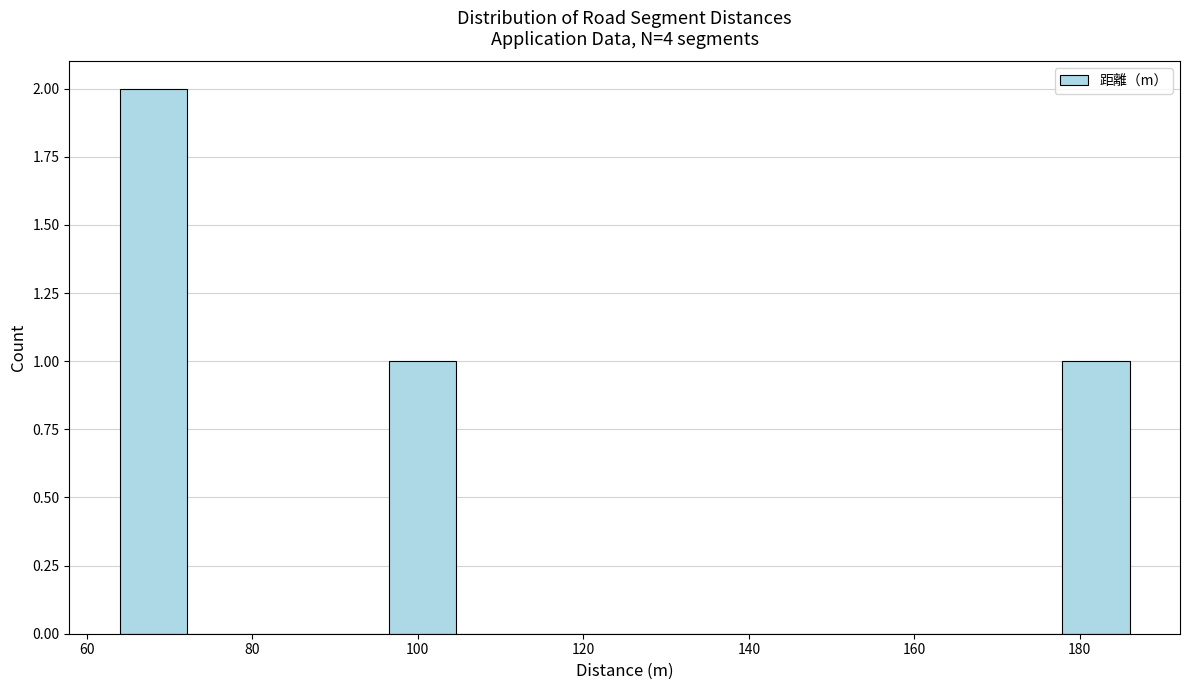

Reading left to right, transcribe this chart: for each bar, give the range it covers on the x-axis and its height. Neither the bar edges nor the heights are printed on the chart, so give them approximately, as read against the axes.

64 to 72: 2
72 to 80: 0
80 to 88: 0
88 to 96: 0
96 to 104: 1
104 to 112: 0
112 to 120: 0
120 to 130: 0
130 to 138: 0
138 to 146: 0
146 to 154: 0
154 to 162: 0
162 to 170: 0
170 to 178: 0
178 to 186: 1